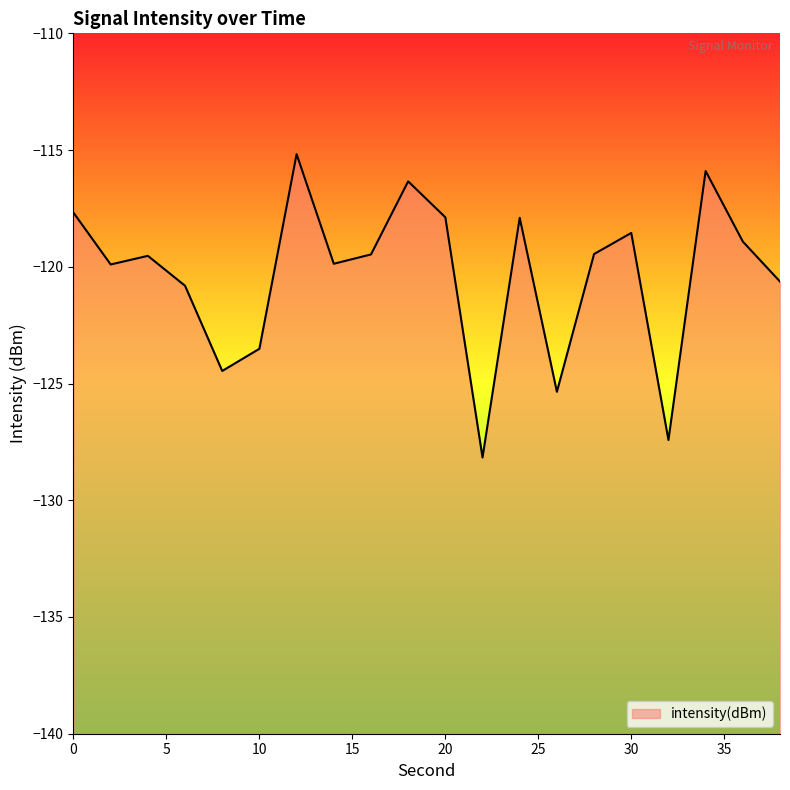

What is the average value?

-120.3